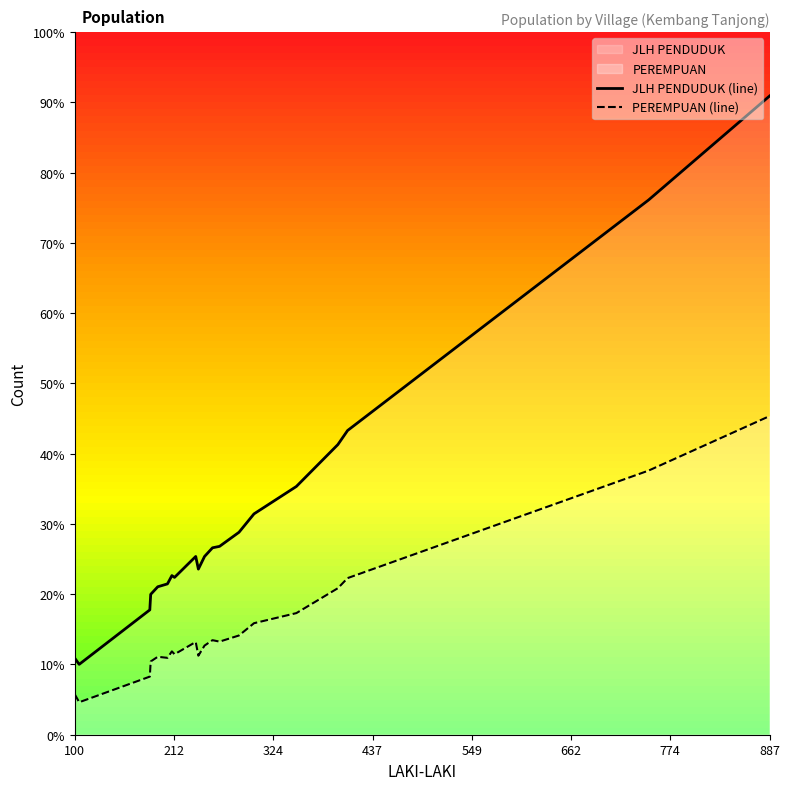

Does the chart display data point markers on the line(s)?

No